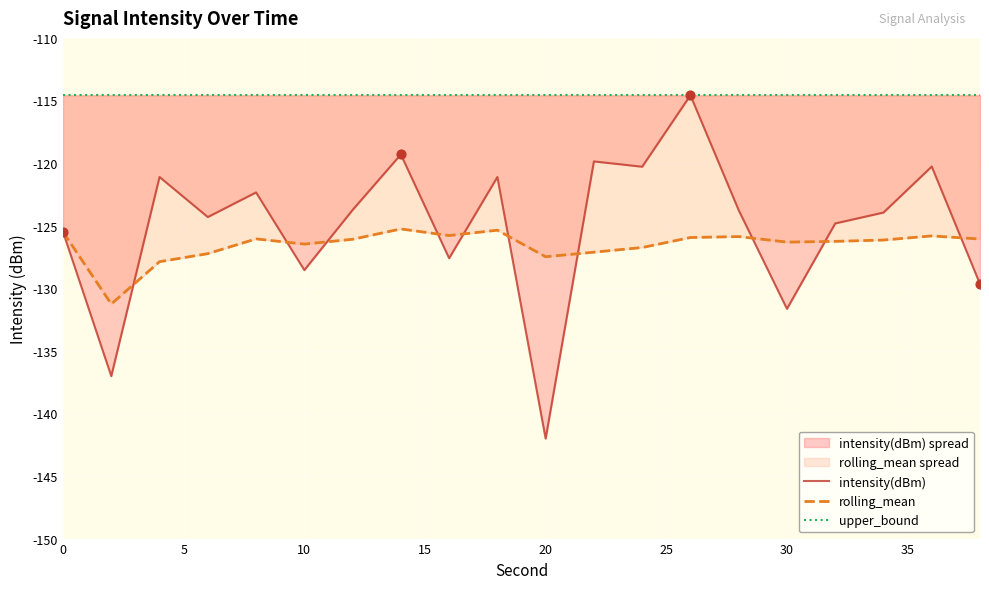

Is the value of upper_bound at 13 greater than the value of rolling_mean at 30?

Yes